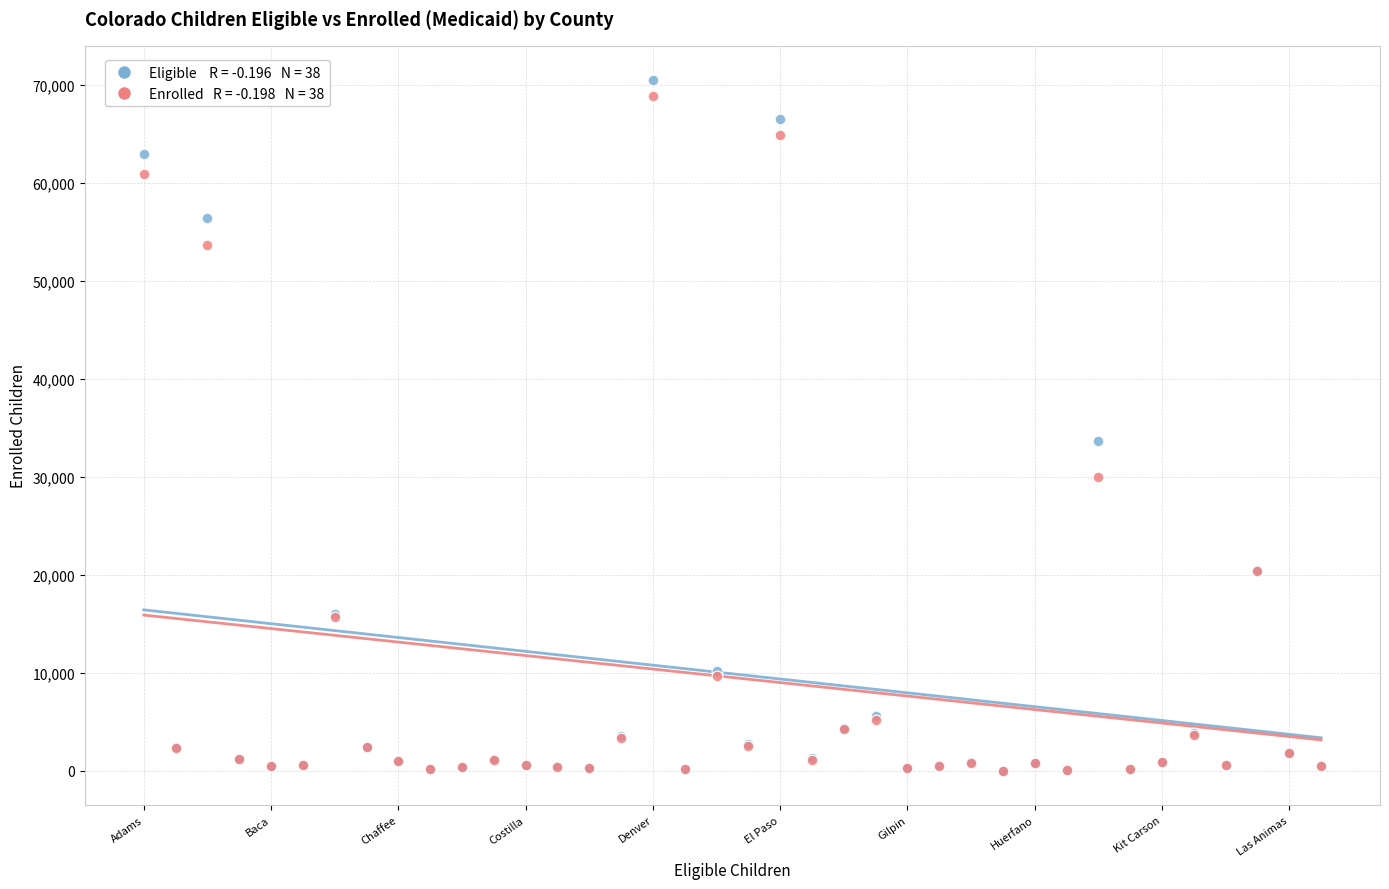

Across all series, what Y value is closest to 35264?

33706.3